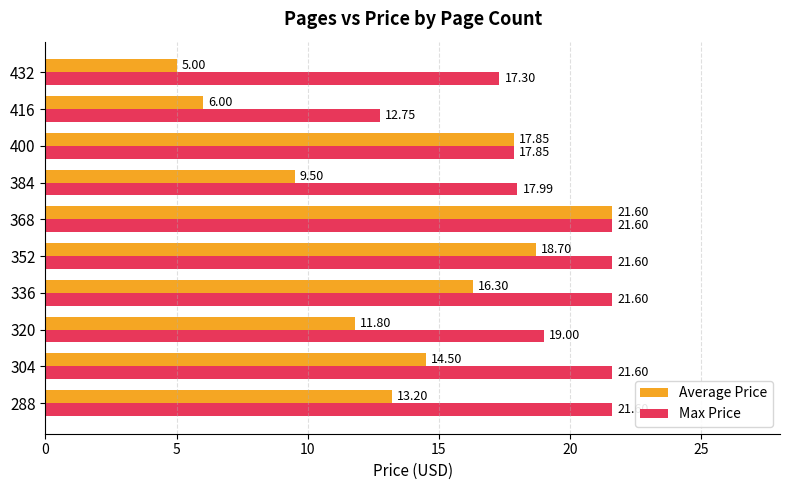

At which category is the sum across all series the highest?

368